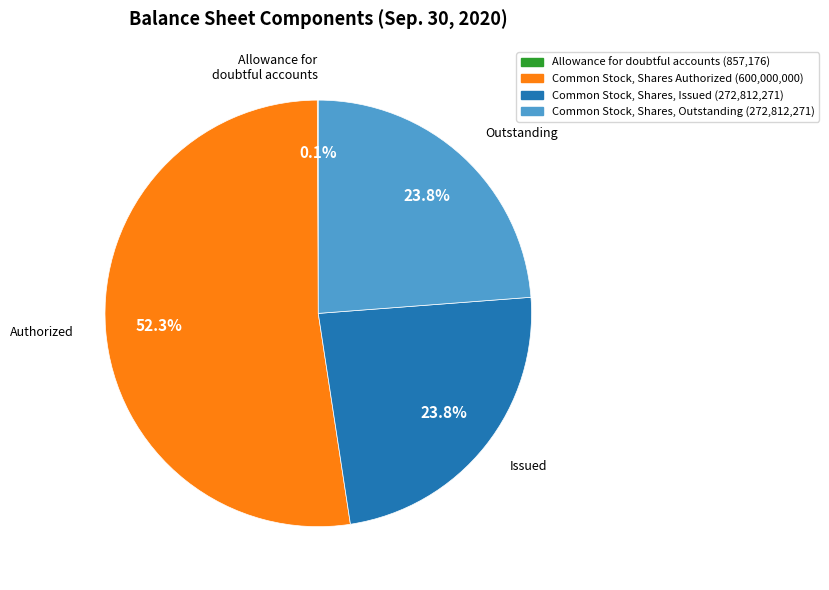

Is there any slice that represents more than half of the pie?

Yes